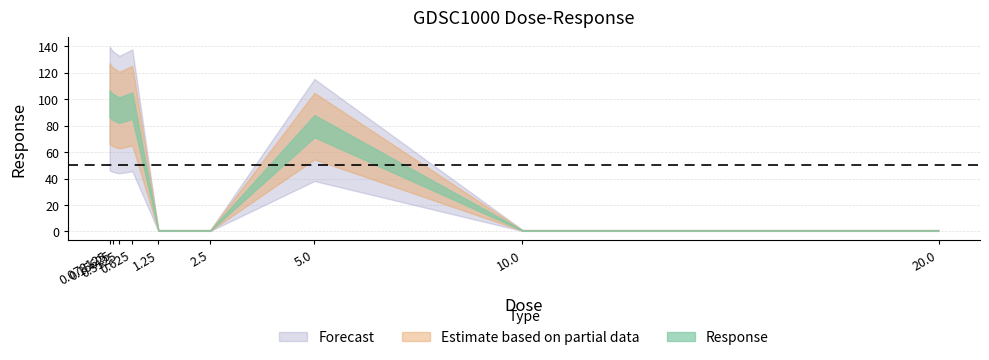

How many points are lower than both their immediate neighbors (excluding endpoints)?

3